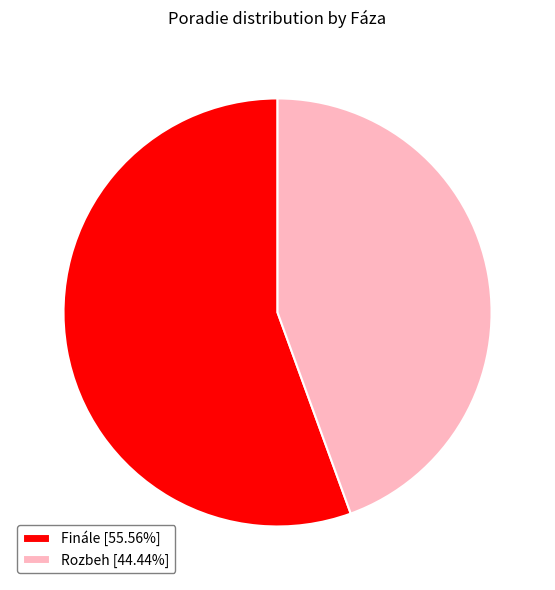

Which category accounts for the majority?

Finále